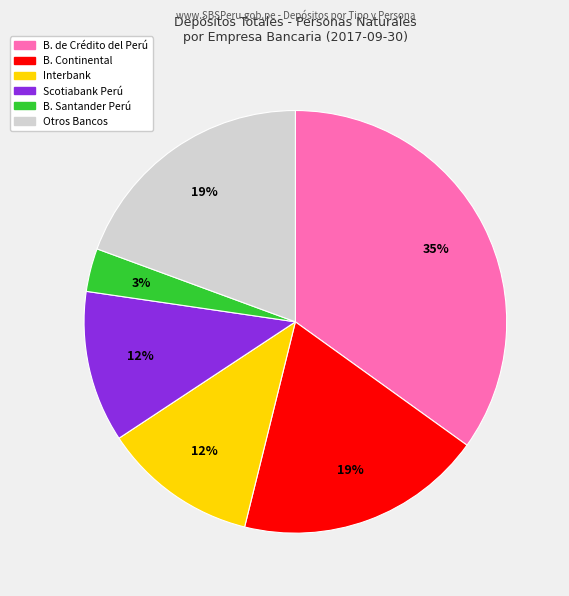

To the nearest percent, what is the difference between the largest and smallest slice percentages?

32%